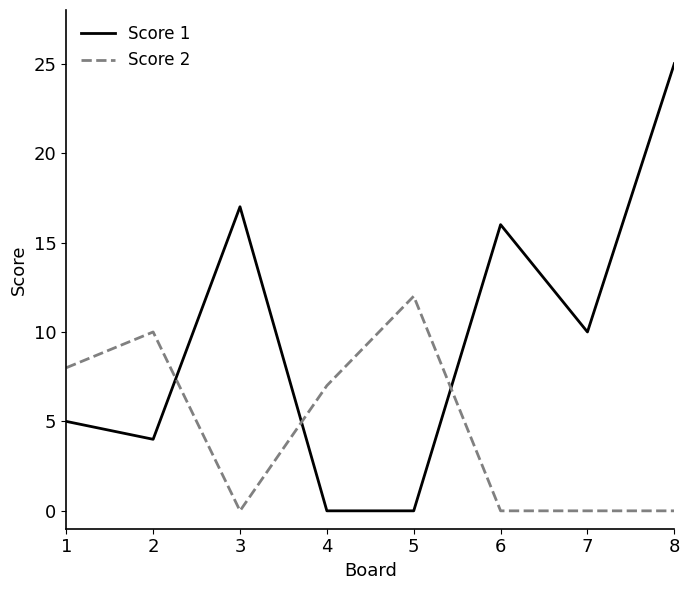

Reading left to right, what are all the values shown in this chart?

Score 1: 5	4	17	0	0	16	10	25
Score 2: 8	10	0	7	12	0	0	0